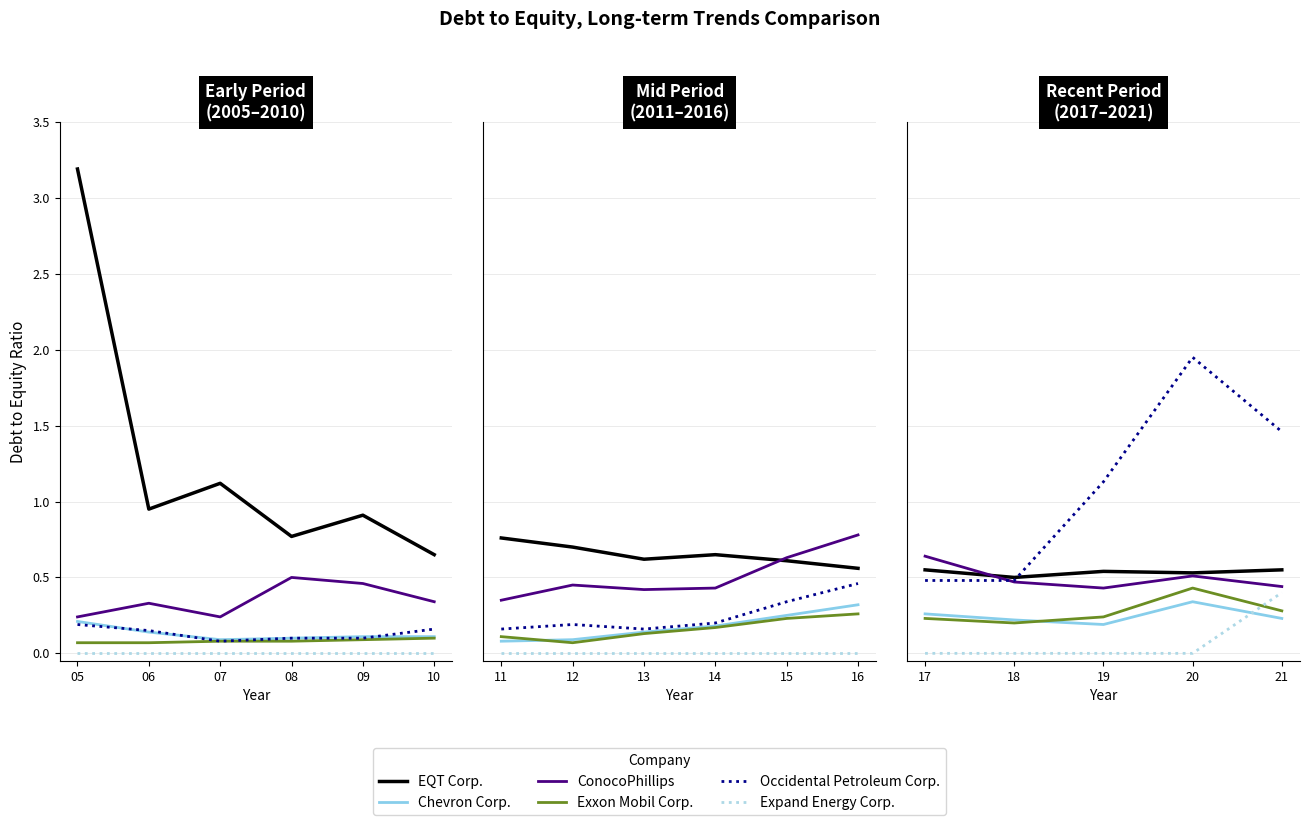

Count the number of data series in this chart.

6